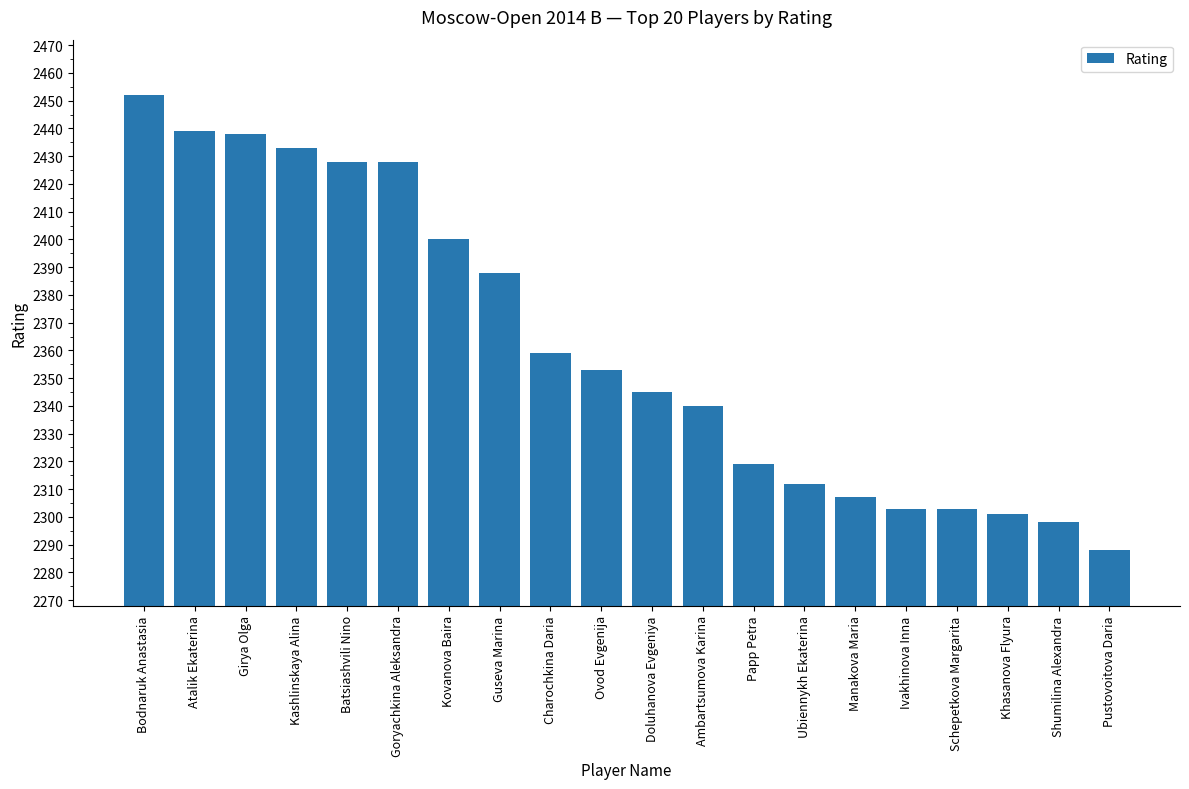

Where is the data nearest to the value 2370?

Charochkina Daria